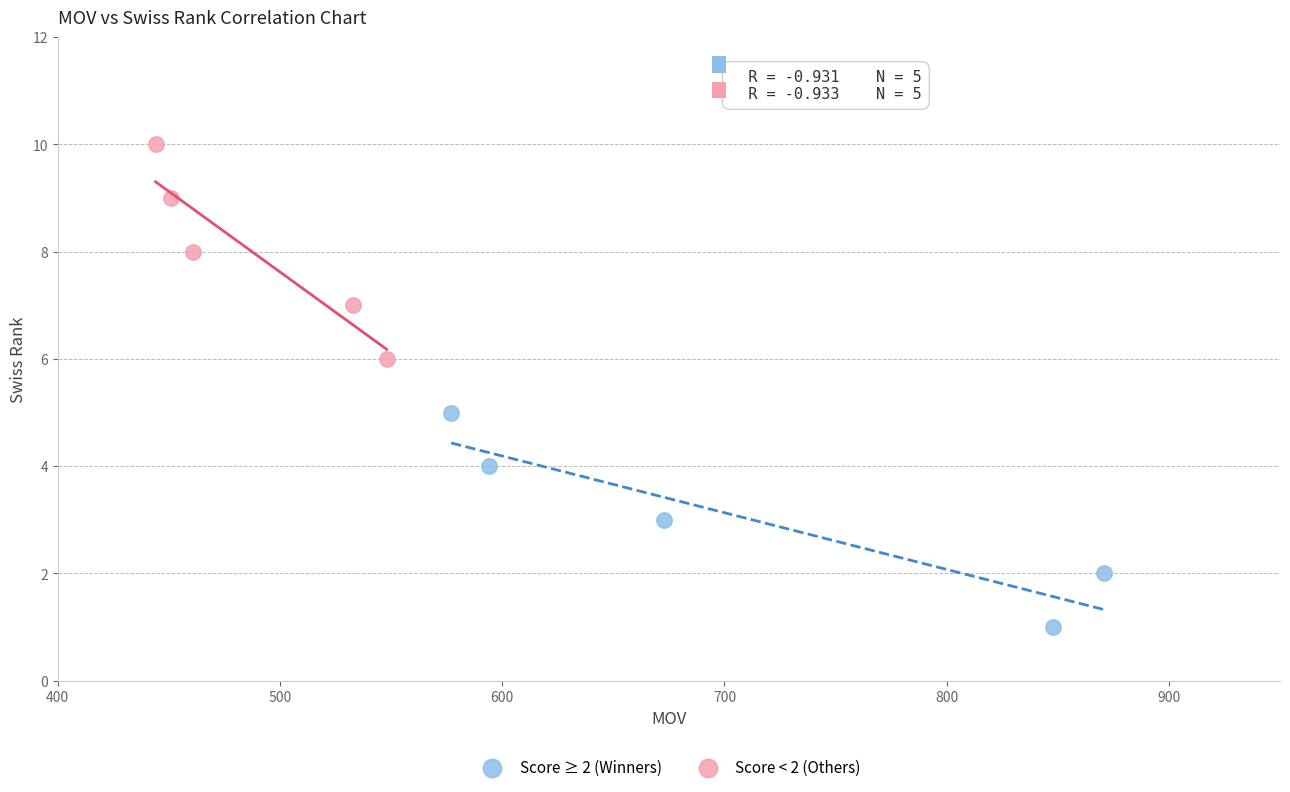

Which series contains the lowest Y value?

Score ≥ 2 (Winners)